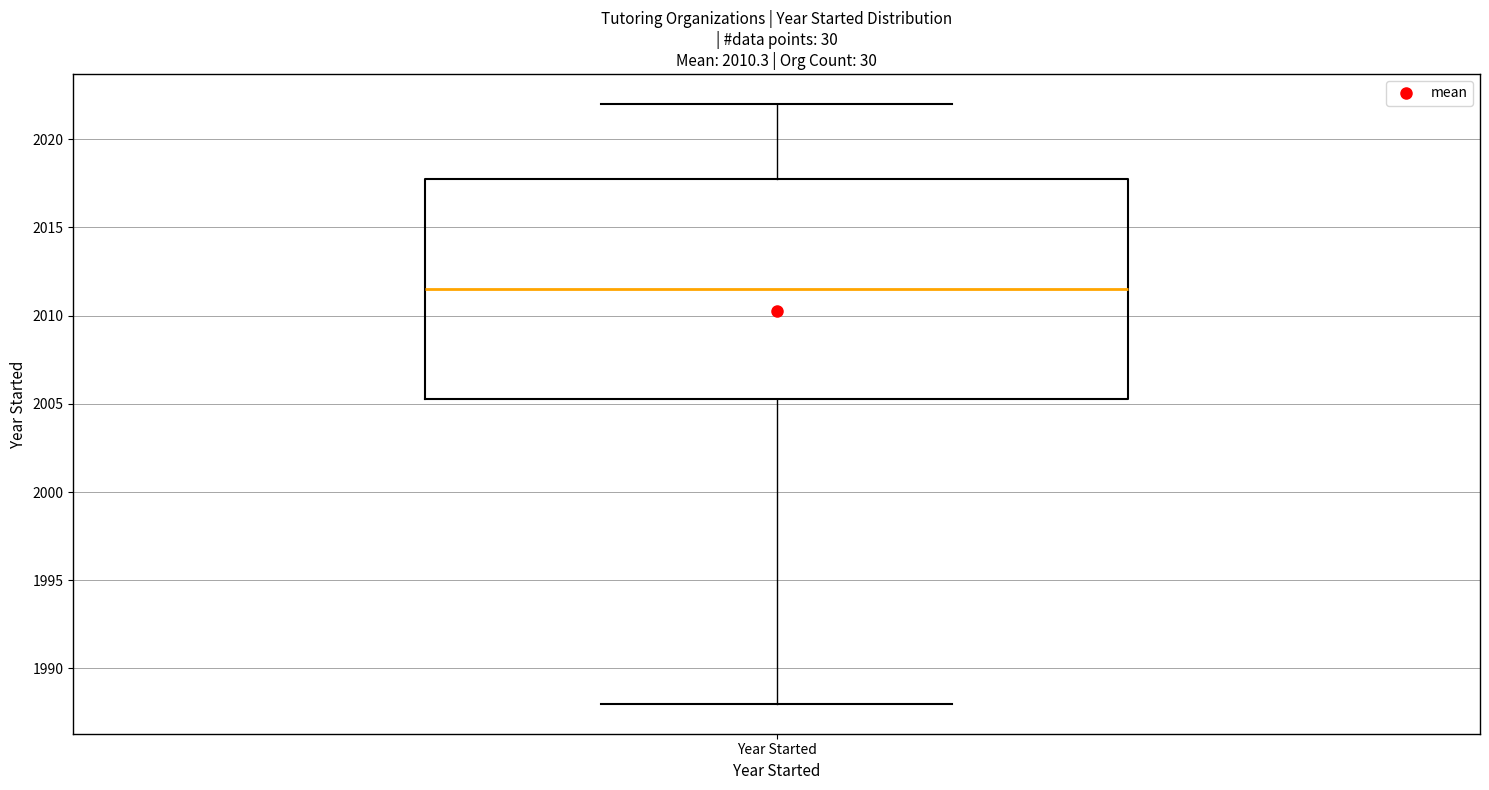

Read this box plot against the y-axis: the position of the median line, the range covered by the box, and the ends of both whiskers. The values are not printed on the chart, so give them approximately, as read against the axis.

median 2011.5, box 2005.5 to 2018.0, whiskers 1988.0 to 2022.0